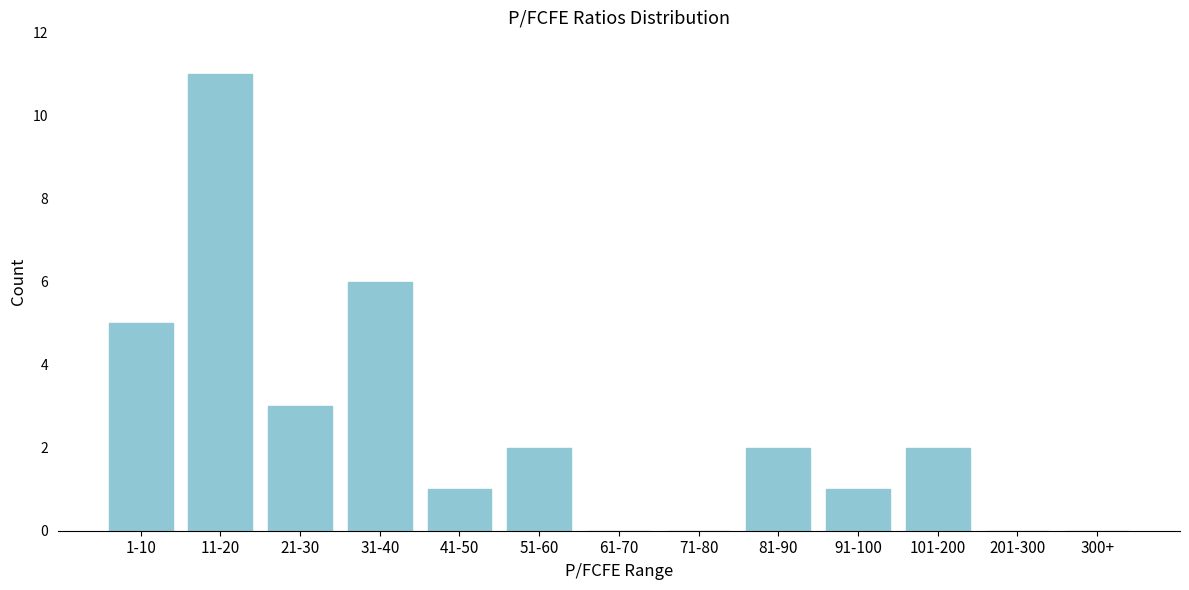

Reading left to right, what are all the values shown in this chart?

1-10=5	11-20=11	21-30=3	31-40=6	41-50=1	51-60=2	61-70=0	71-80=0	81-90=2	91-100=1	101-200=2	201-300=0	300+=0